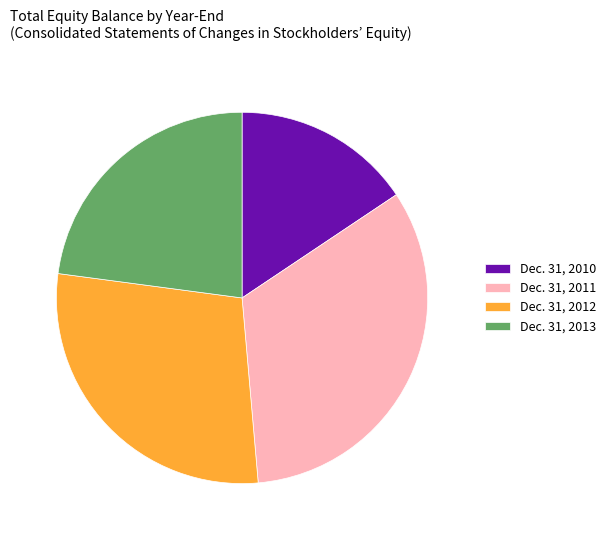

What is the ratio of the value at Dec. 31, 2012 to the value at Dec. 31, 2010?

1.8